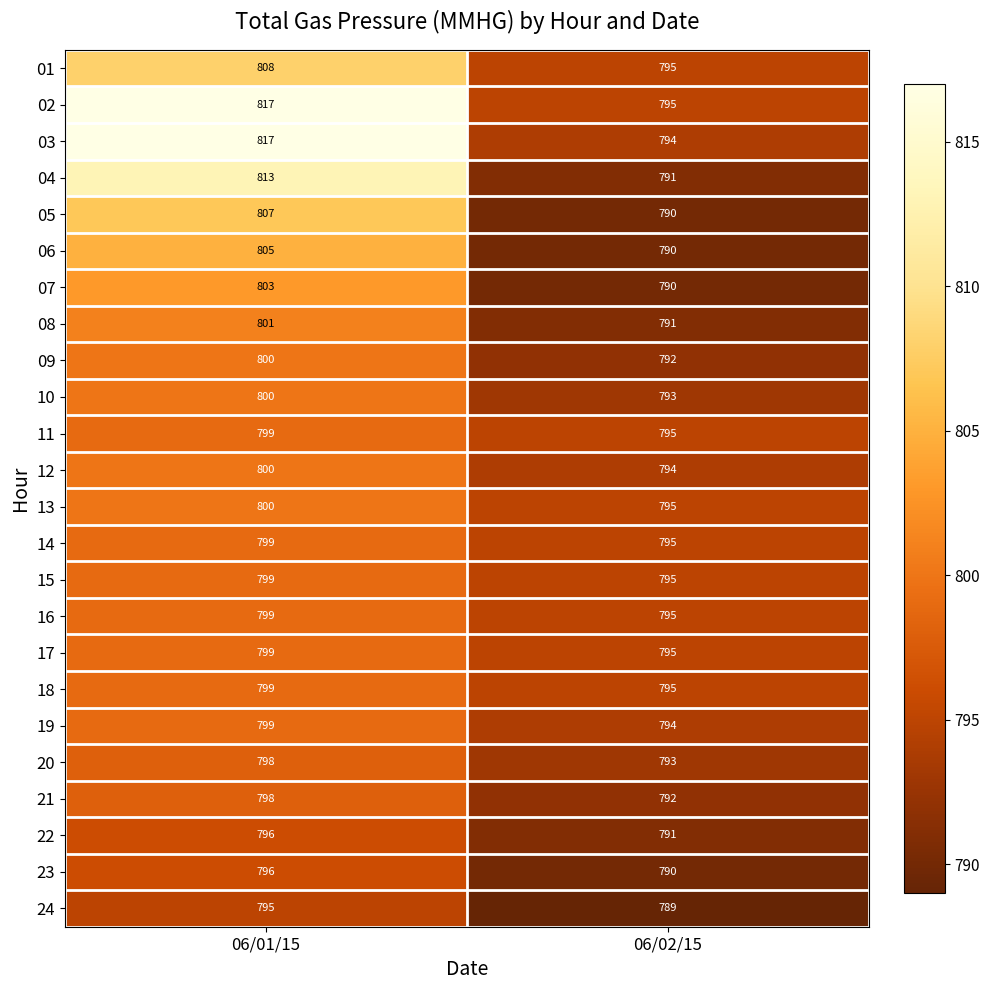

Which series changed the most between 06/01/15 and 06/02/15?

03